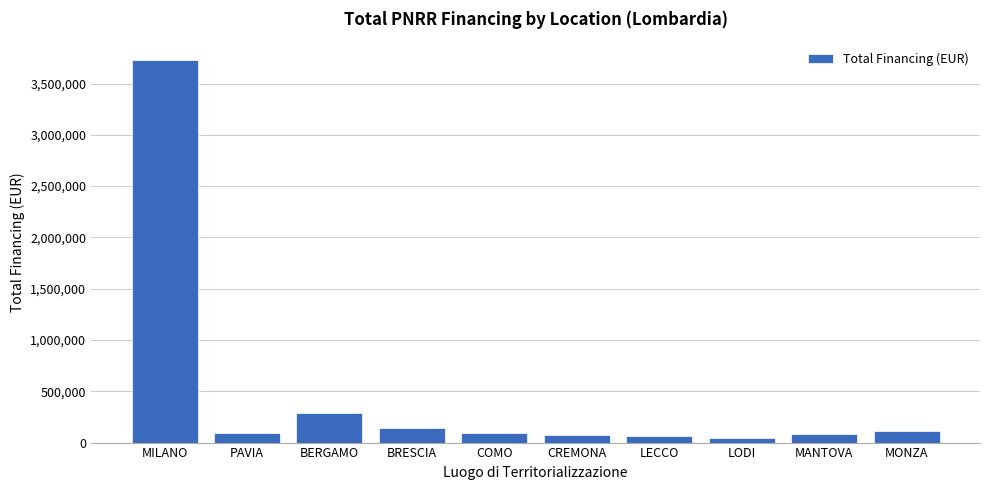

What is the difference between the maximum and minimum values?

3681391